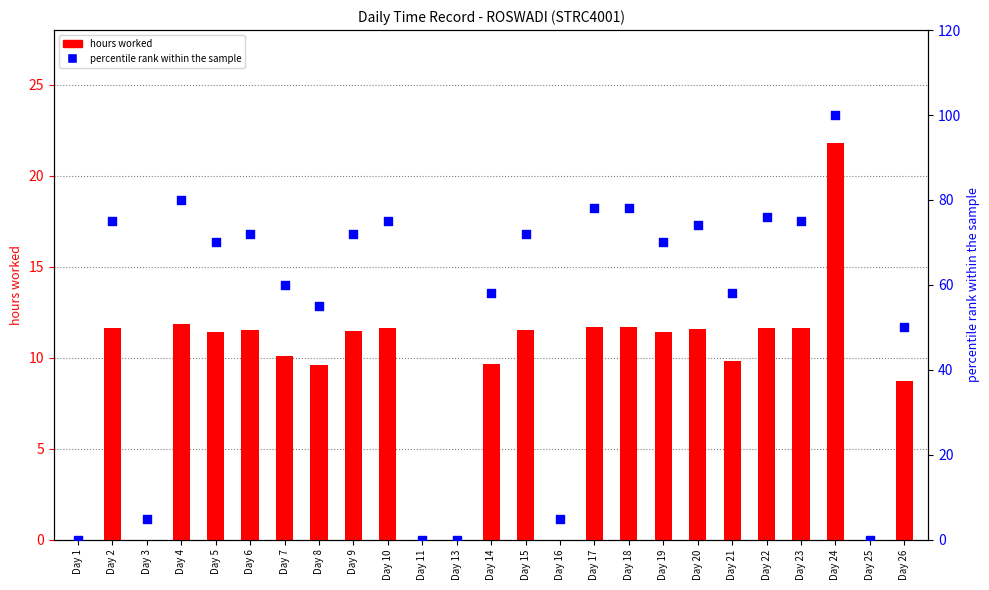

Is the value of hours worked at Day 20 greater than the value of percentile rank within the sample at Day 11?

Yes